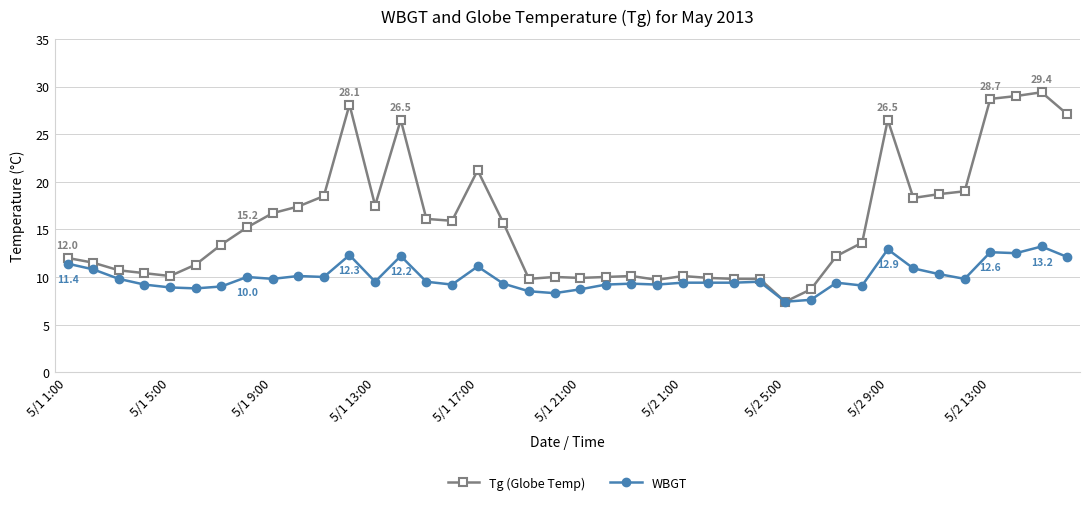

How many data points in Tg (Globe Temp) are less than 13?

19